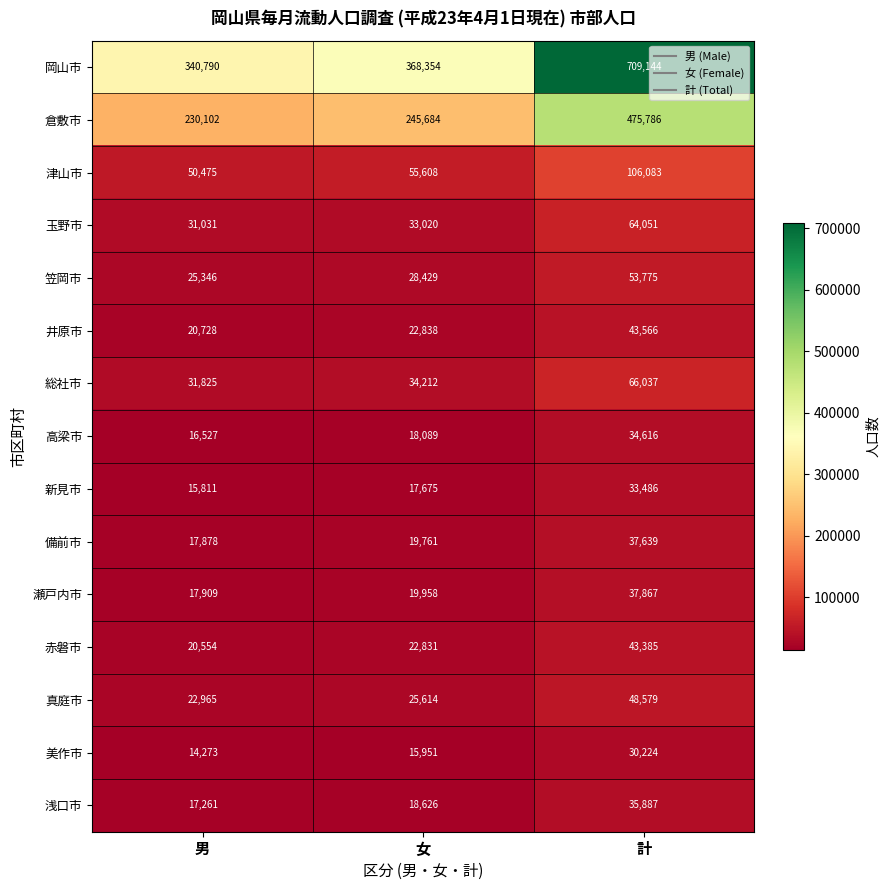

How many series are shown in this chart?

15